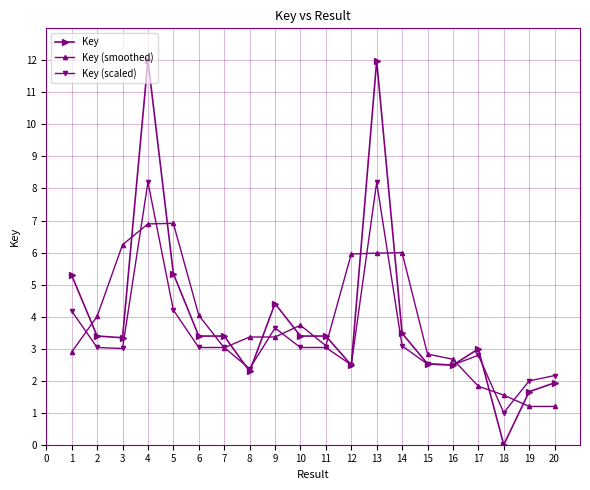

Which series has the widest spread of values?

Key